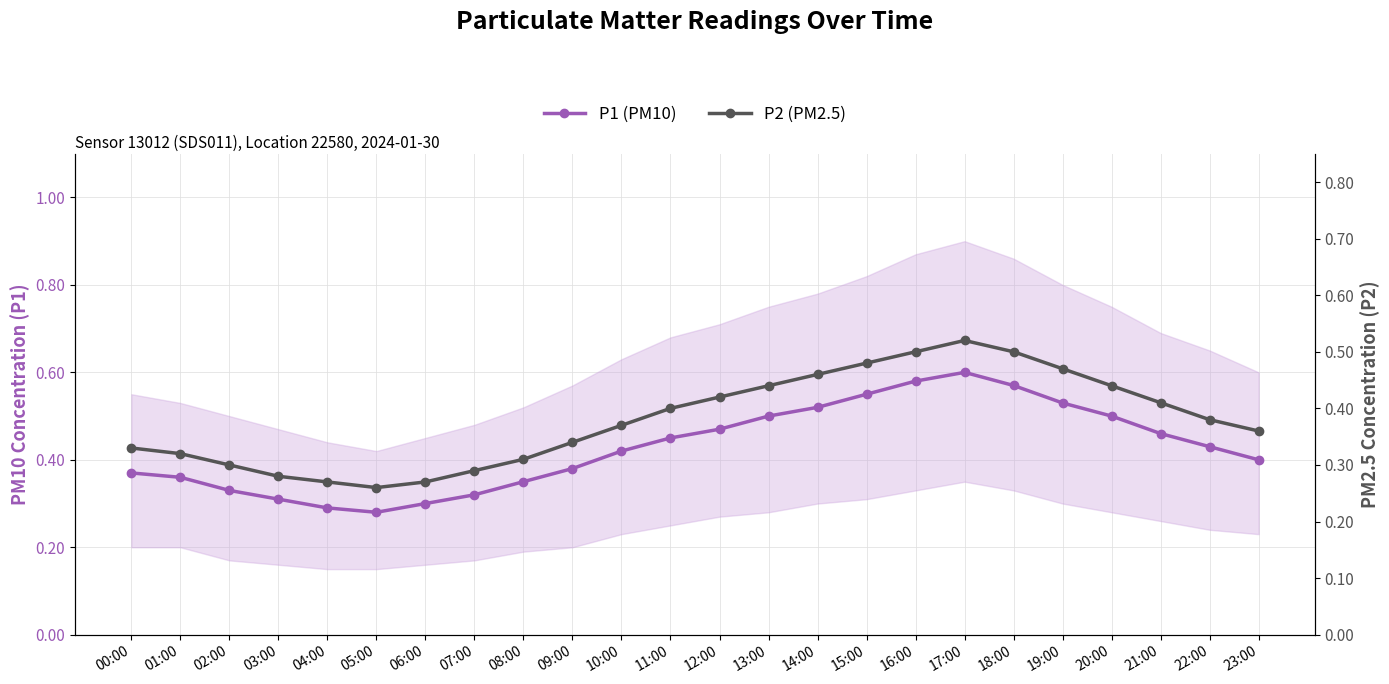

List the series in order of their overall mean, highest first.

P1 (PM10), P2 (PM2.5)